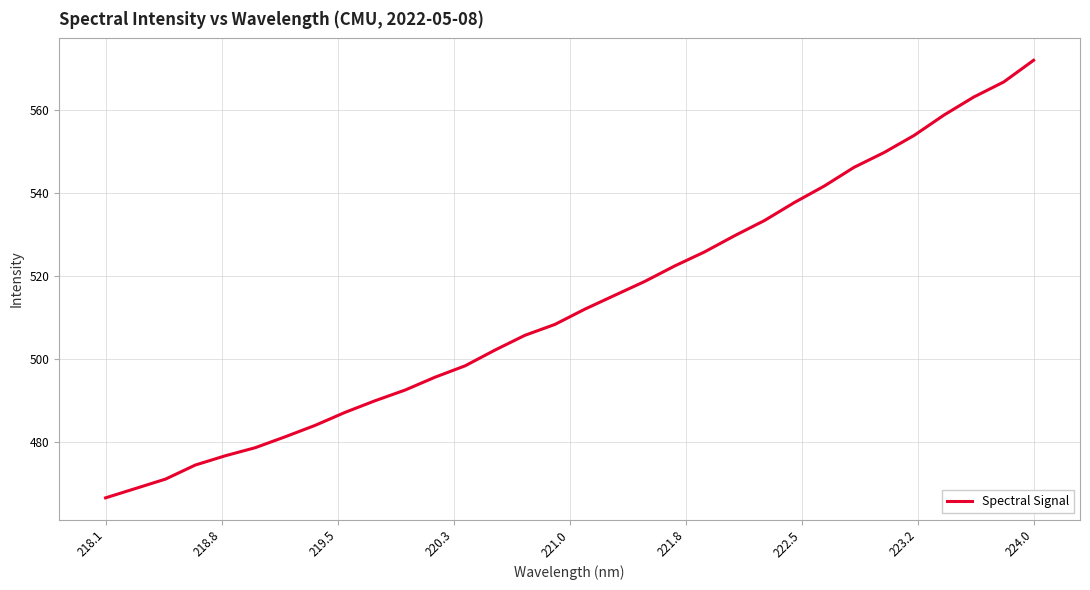

Does the chart display data point markers on the line(s)?

No